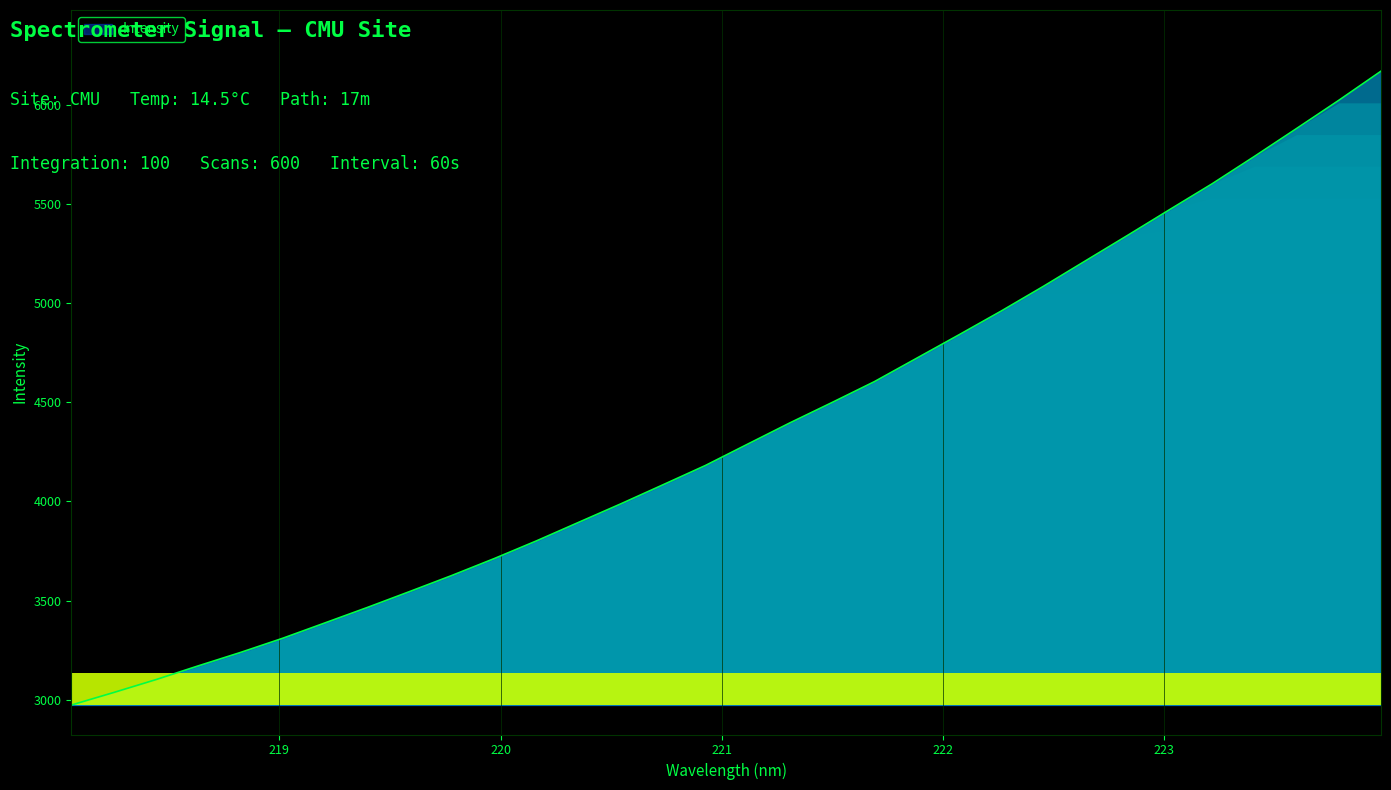

What is the greatest value displayed?

6171.1